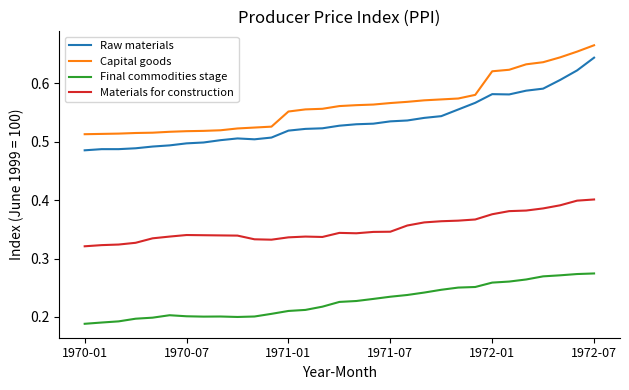

Is this an area chart (filled region under the line)?

No